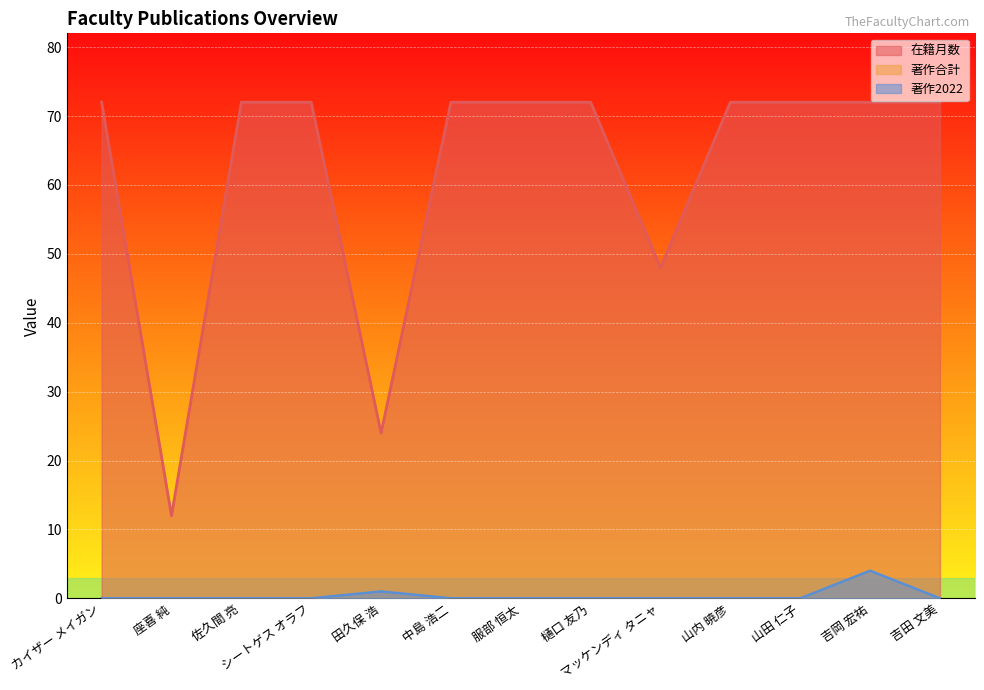

At シートゲス オラフ, list the series in order from smallest to largest.

著作合計, 著作2022, 在籍月数